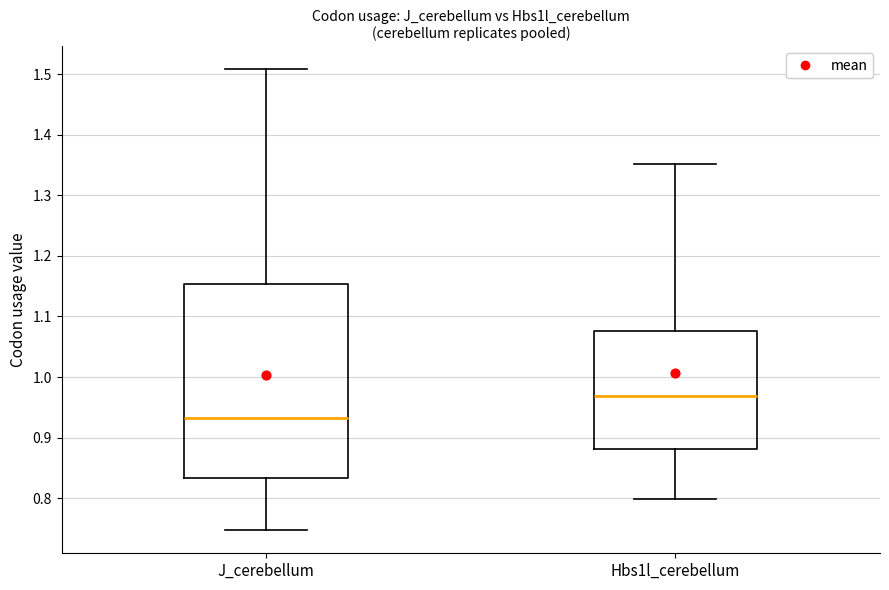

Which box has the lowest median line?

J_cerebellum